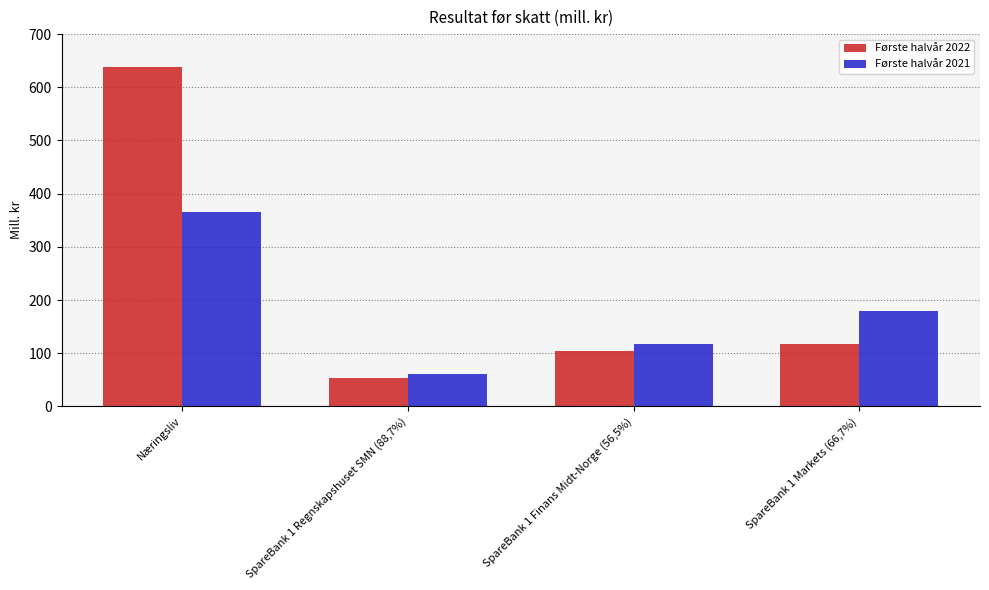

What is the difference between the highest and lowest values at SpareBank 1 Markets (66,7%)?

61